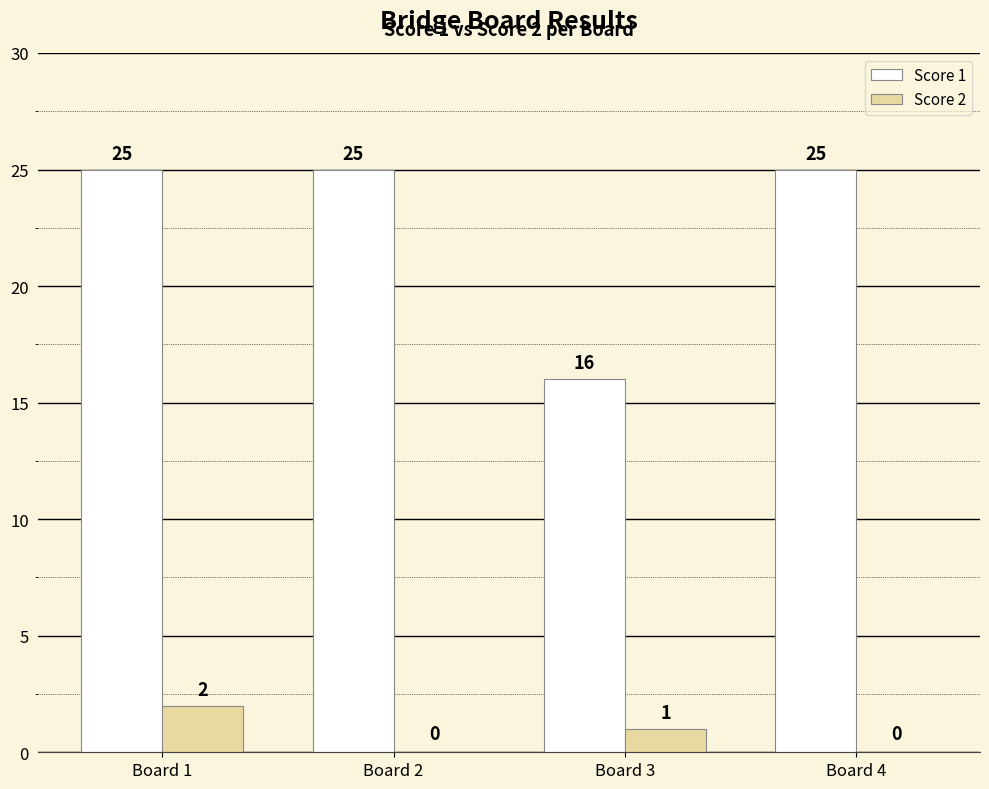

Reading left to right, what are all the values shown in this chart?

Score 1: Board 1=25	Board 2=25	Board 3=16	Board 4=25
Score 2: Board 1=2	Board 2=0	Board 3=1	Board 4=0